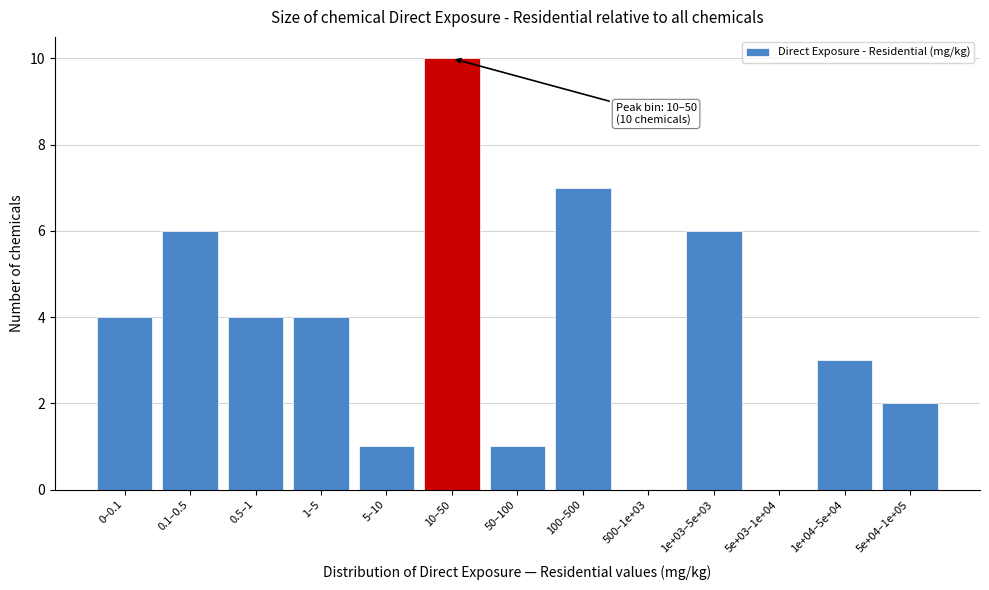

Reading right to left, what are all the values shown in this chart?

5e+04–1e+05=2	1e+04–5e+04=3	5e+03–1e+04=0	1e+03–5e+03=6	500–1e+03=0	100–500=7	50–100=1	10–50=10	5–10=1	1–5=4	0.5–1=4	0.1–0.5=6	0–0.1=4